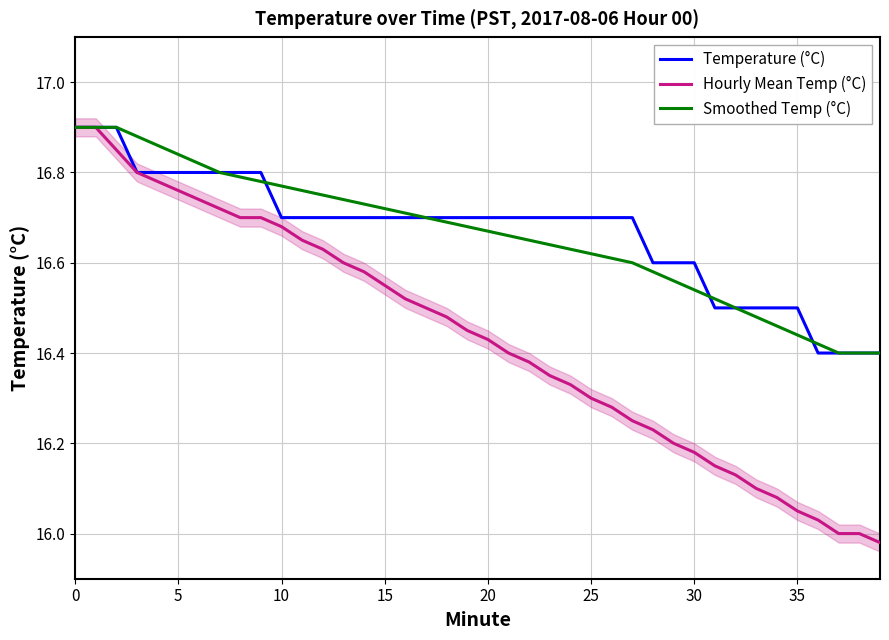

What is the label of the 8th point from the right?

32